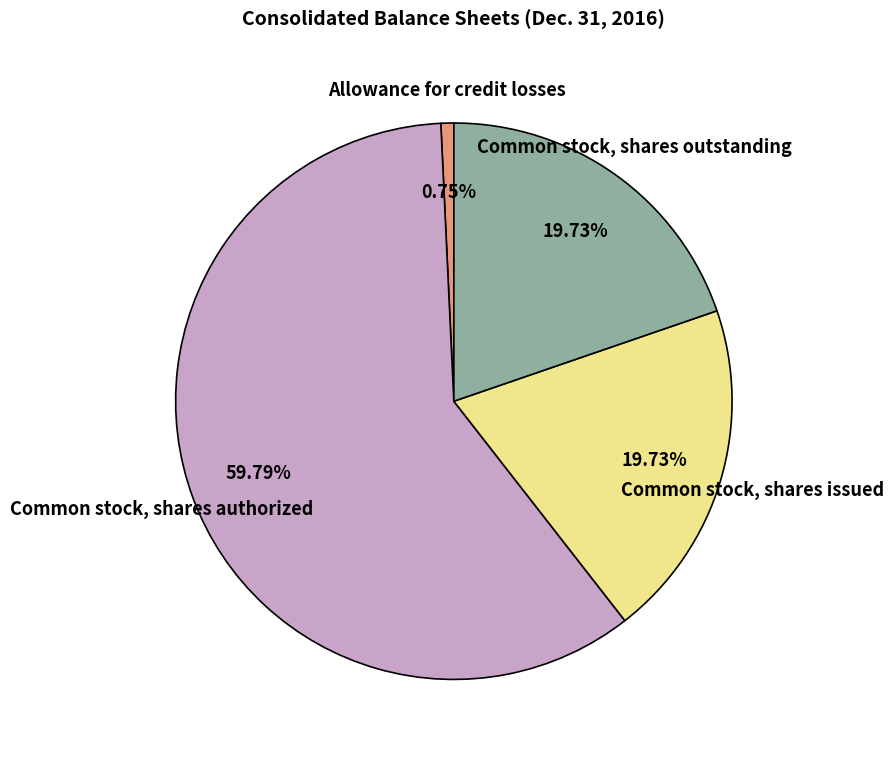

How many slices are in this pie chart?

4